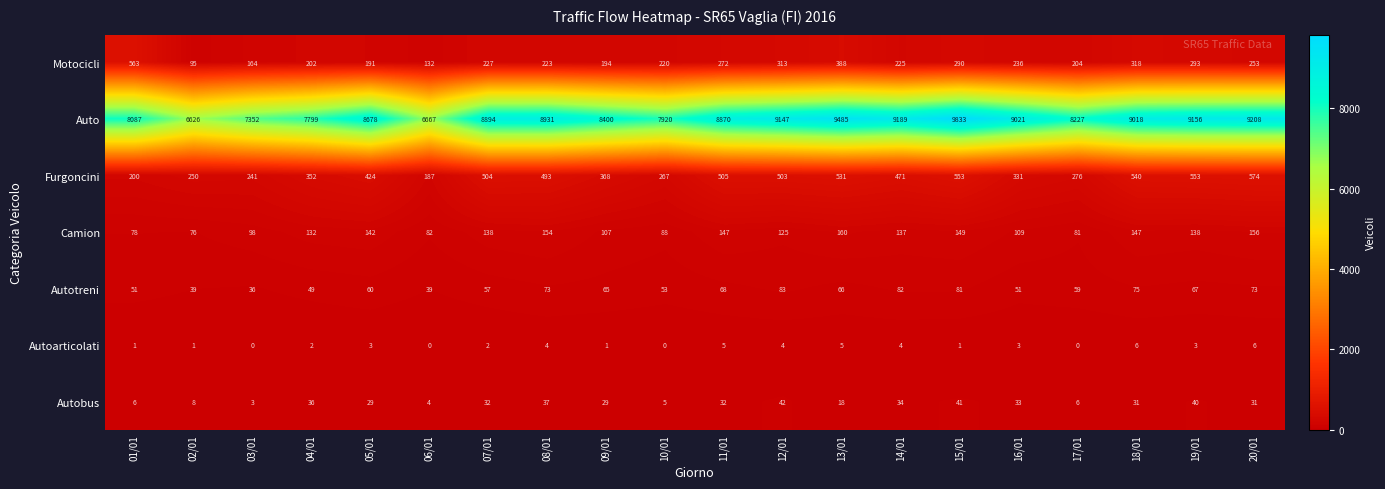

What is the highest value of the Camion series?

160